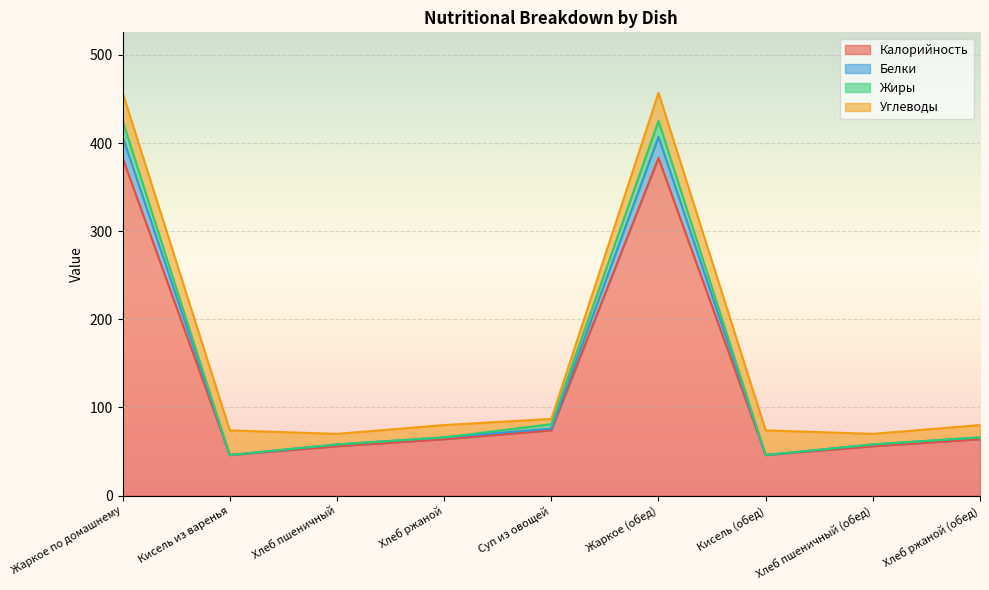

Is the value of Жиры at Кисель из варенья greater than the value of Калорийность at Жаркое (обед)?

No